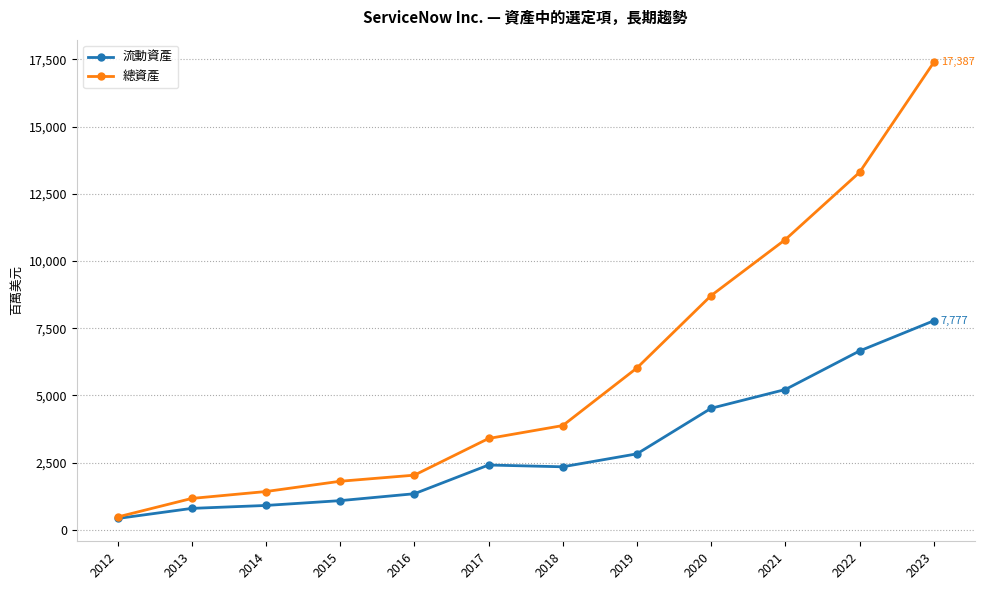

What is the sum of all 總資產 values?

70410